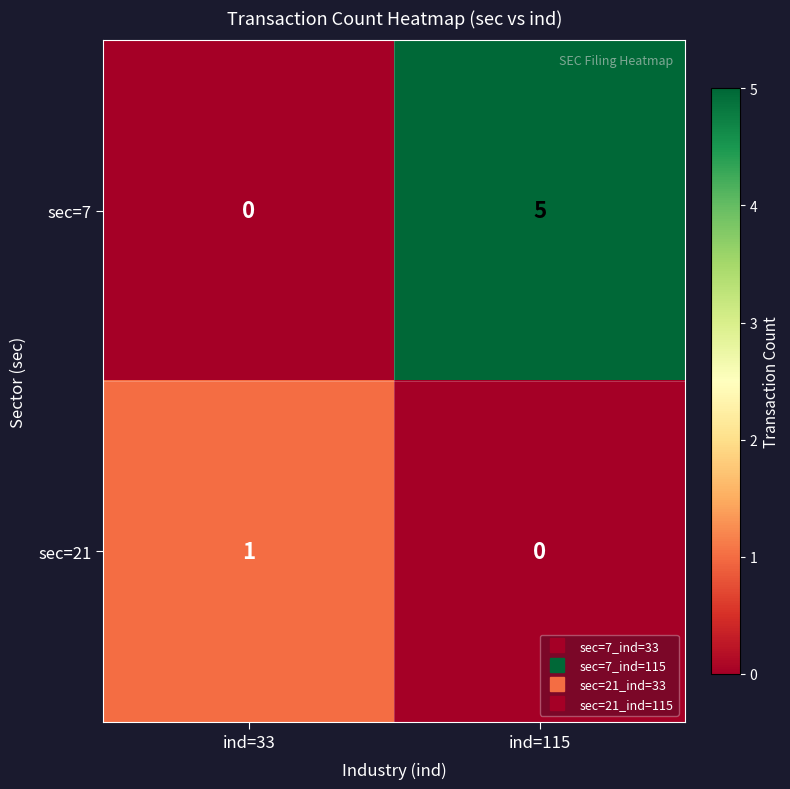

Which label corresponds to the largest value in the chart?

ind=115